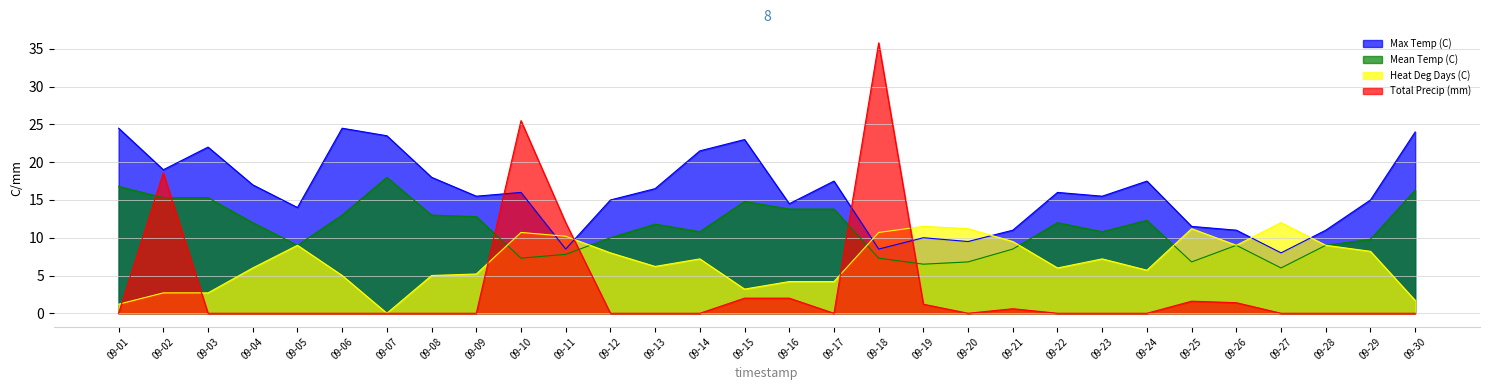

Reading left to right, what are all the values shown in this chart?

Max Temp (C): 09-01=24.5	09-02=19.0	09-03=22.0	09-04=17.0	09-05=14.0	09-06=24.5	09-07=23.5	09-08=18.0	09-09=15.5	09-10=16.0	09-11=8.5	09-12=15.0	09-13=16.5	09-14=21.5	09-15=23.0	09-16=14.5	09-17=17.5	09-18=8.5	09-19=10.0	09-20=9.5	09-21=11.0	09-22=16.0	09-23=15.5	09-24=17.5	09-25=11.5	09-26=11.0	09-27=8.0	09-28=11.0	09-29=15.0	09-30=24.0
Mean Temp (C): 09-01=16.8	09-02=15.3	09-03=15.3	09-04=12.0	09-05=9.0	09-06=13.0	09-07=18.0	09-08=13.0	09-09=12.8	09-10=7.3	09-11=7.8	09-12=10.0	09-13=11.8	09-14=10.8	09-15=14.8	09-16=13.8	09-17=13.8	09-18=7.3	09-19=6.5	09-20=6.8	09-21=8.5	09-22=12.0	09-23=10.8	09-24=12.3	09-25=6.8	09-26=9.0	09-27=6.0	09-28=9.0	09-29=9.8	09-30=16.3
Heat Deg Days (C): 09-01=1.2	09-02=2.7	09-03=2.7	09-04=6.0	09-05=9.0	09-06=5.0	09-07=0.0	09-08=5.0	09-09=5.2	09-10=10.7	09-11=10.2	09-12=8.0	09-13=6.2	09-14=7.2	09-15=3.2	09-16=4.2	09-17=4.2	09-18=10.7	09-19=11.5	09-20=11.2	09-21=9.5	09-22=6.0	09-23=7.2	09-24=5.7	09-25=11.2	09-26=9.0	09-27=12.0	09-28=9.0	09-29=8.2	09-30=1.7
Total Precip (mm): 09-01=0.0	09-02=18.6	09-03=0.0	09-04=0.0	09-05=0.0	09-06=0.0	09-07=0.0	09-08=0.0	09-09=0.0	09-10=25.5	09-11=12.0	09-12=0.0	09-13=0.0	09-14=0.0	09-15=2.0	09-16=2.0	09-17=0.0	09-18=35.8	09-19=1.2	09-20=0.0	09-21=0.6	09-22=0.0	09-23=0.0	09-24=0.0	09-25=1.6	09-26=1.4	09-27=0.0	09-28=0.0	09-29=0.0	09-30=0.0